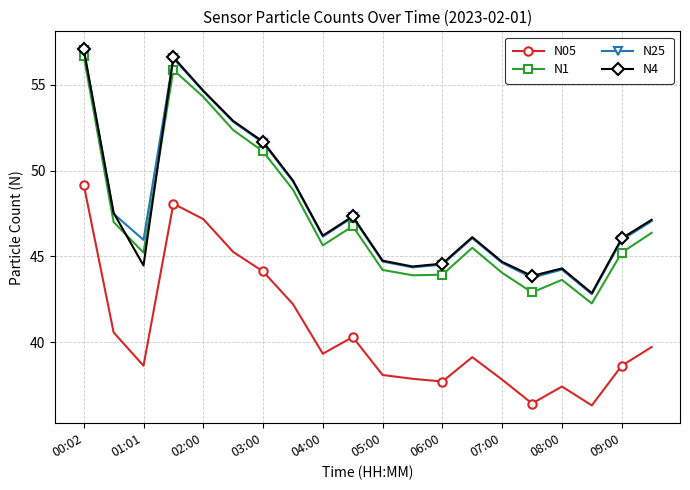

What is the minimum value for N05?

36.3